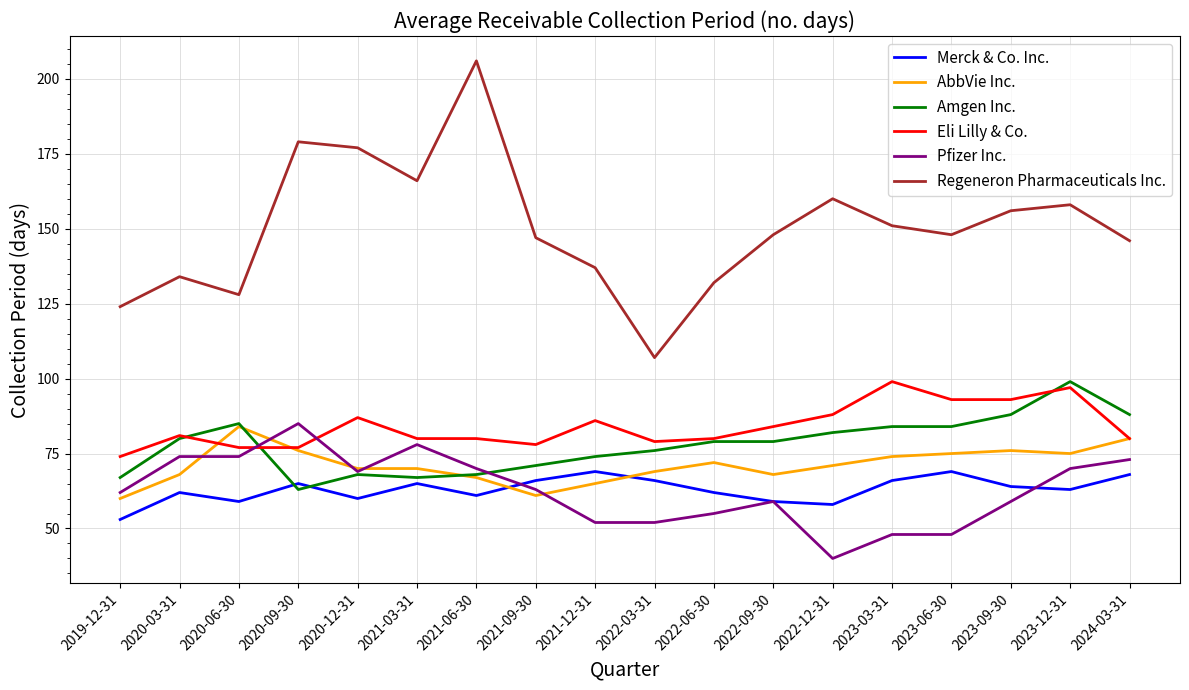

What position from the left is 2021-03-31?

6